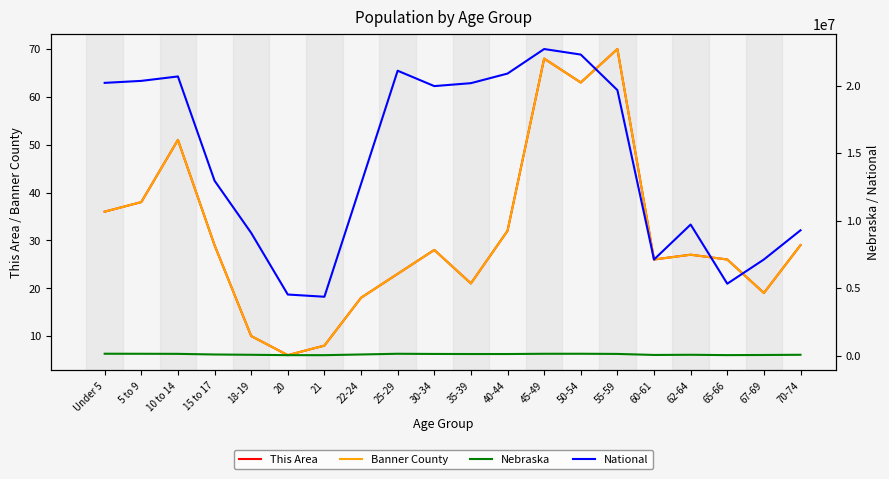

What is the label of the 17th point from the right?

15 to 17